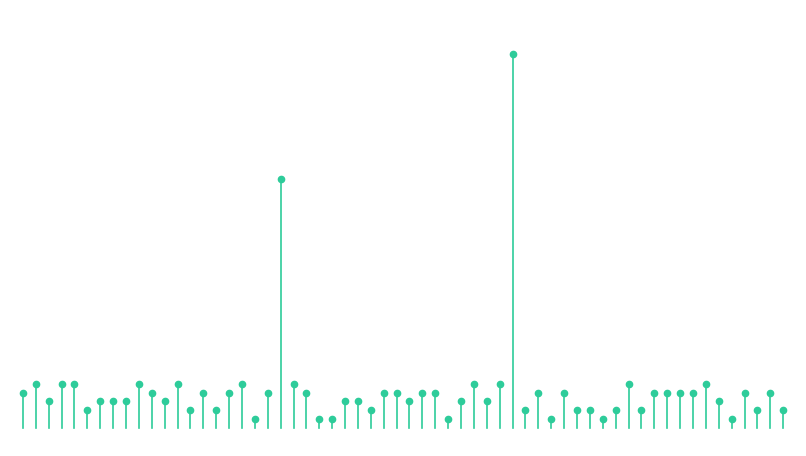

How many values are between 0 and 4?

2